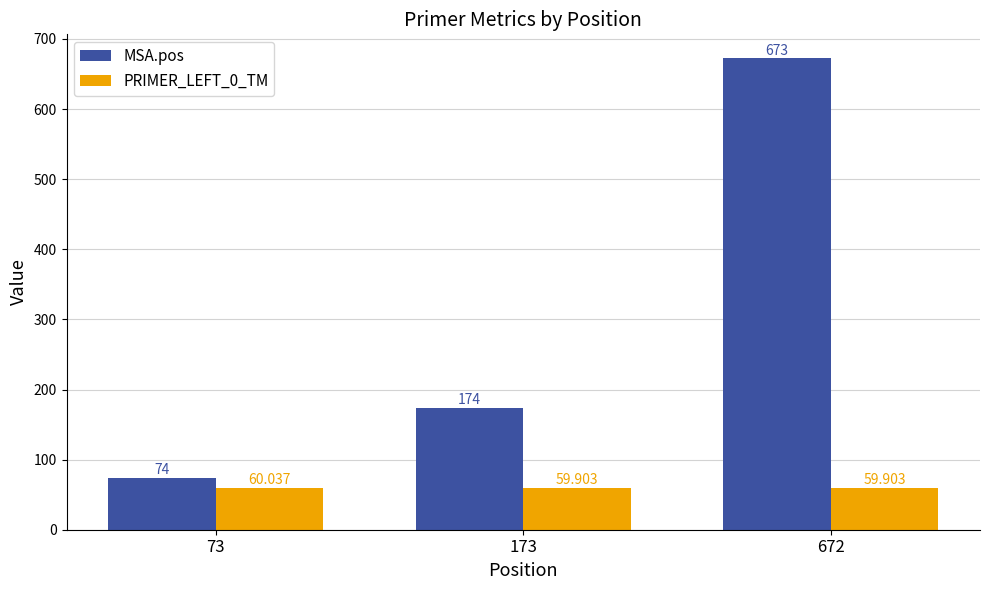

Which series has the largest total across all categories?

MSA.pos